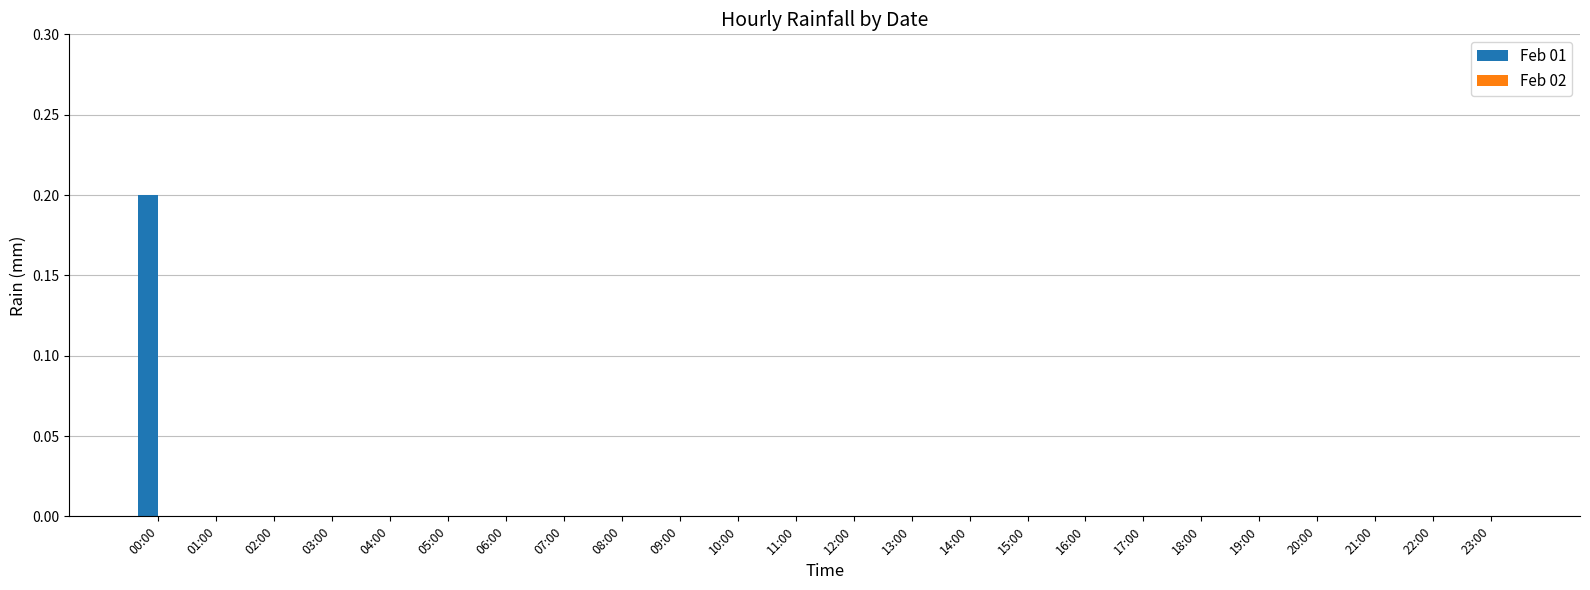

True or false: the data shows 0.0 at 08:00.

True